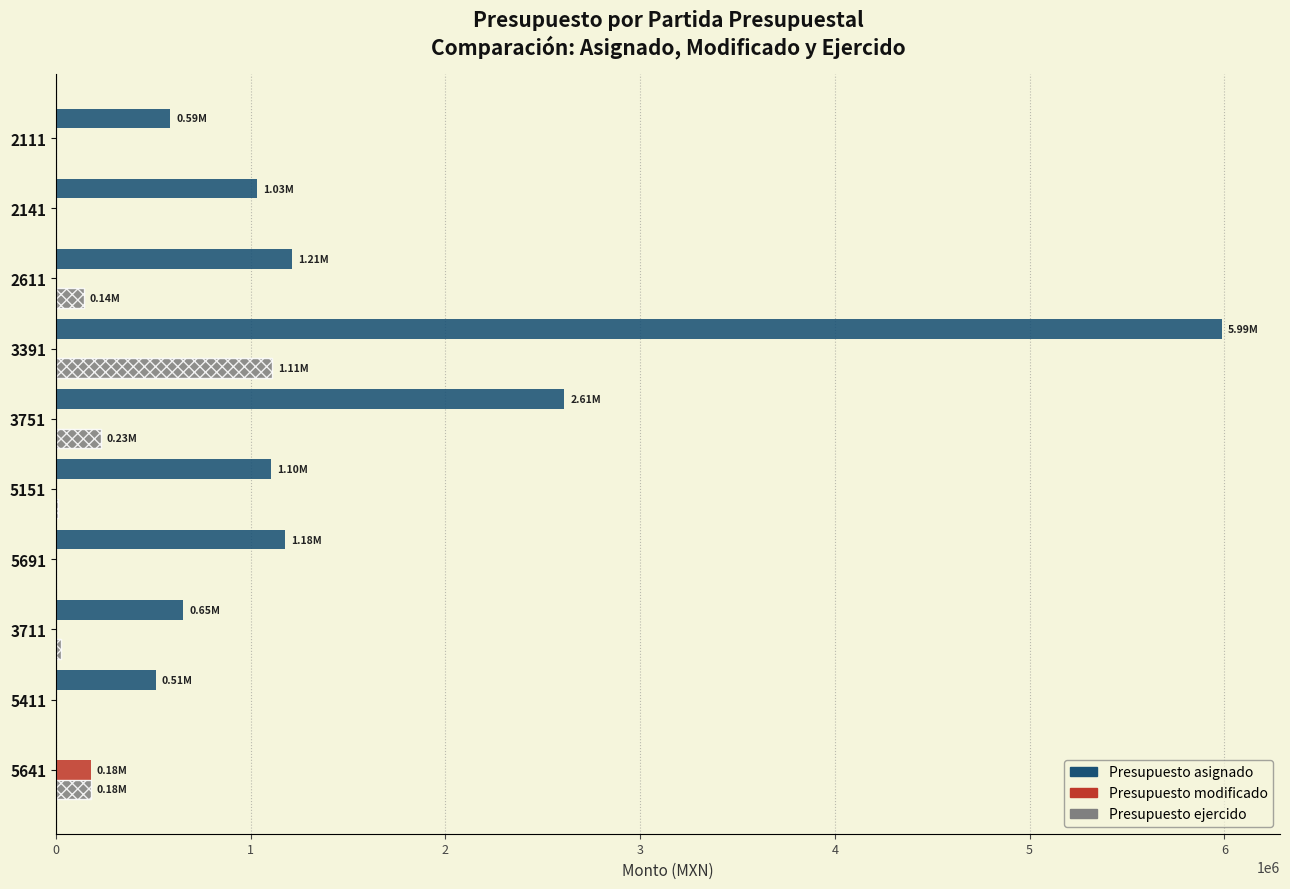

Which series changed the most between 2111 and 2611?

Presupuesto asignado